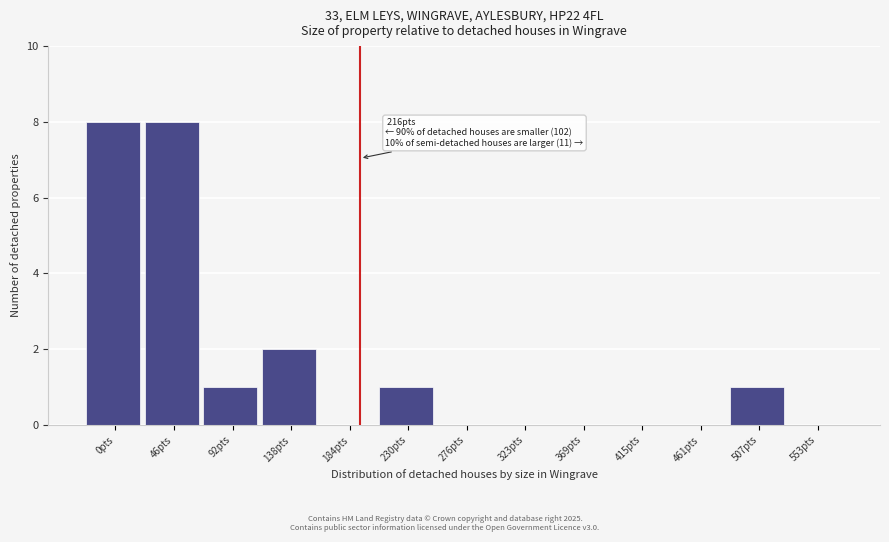

Reading left to right, what are all the values shown in this chart?

0pts=8	46pts=8	92pts=1	138pts=2	184pts=0	230pts=1	276pts=0	323pts=0	369pts=0	415pts=0	461pts=0	507pts=1	553pts=0